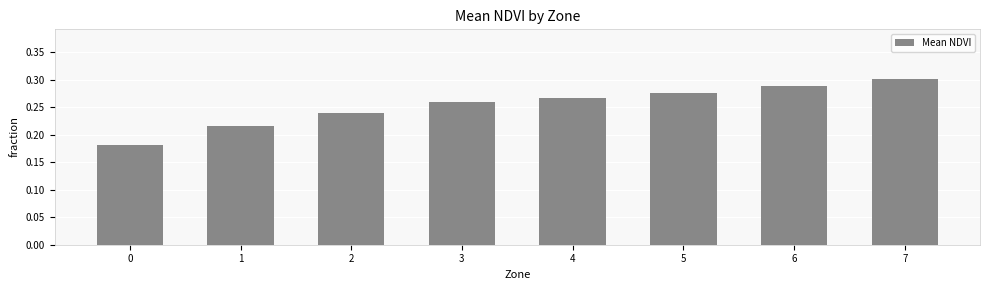

What is the sum of all values?

2.0